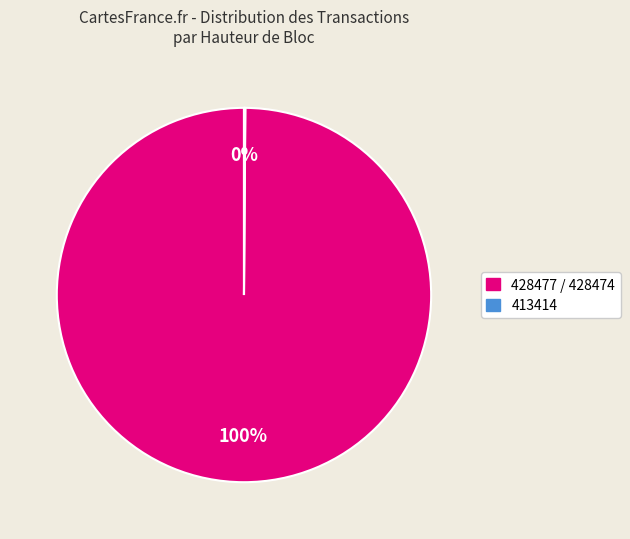

Is there any slice that represents more than half of the pie?

Yes